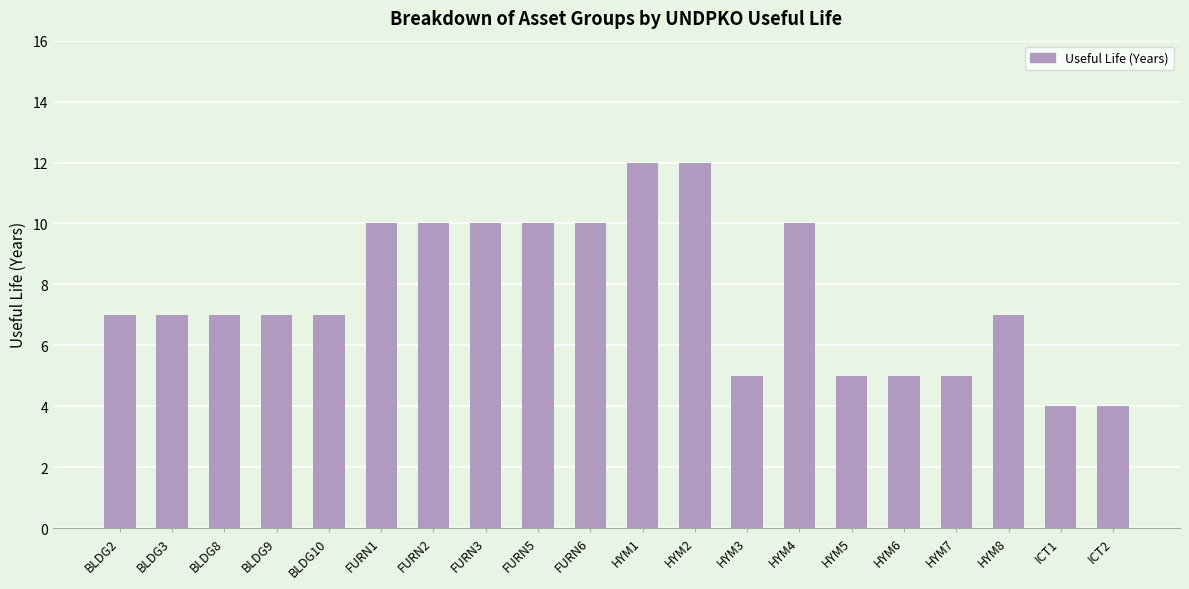

Reading left to right, extract all data points from this chart.

BLDG2=7	BLDG3=7	BLDG8=7	BLDG9=7	BLDG10=7	FURN1=10	FURN2=10	FURN3=10	FURN5=10	FURN6=10	HYM1=12	HYM2=12	HYM3=5	HYM4=10	HYM5=5	HYM6=5	HYM7=5	HYM8=7	ICT1=4	ICT2=4